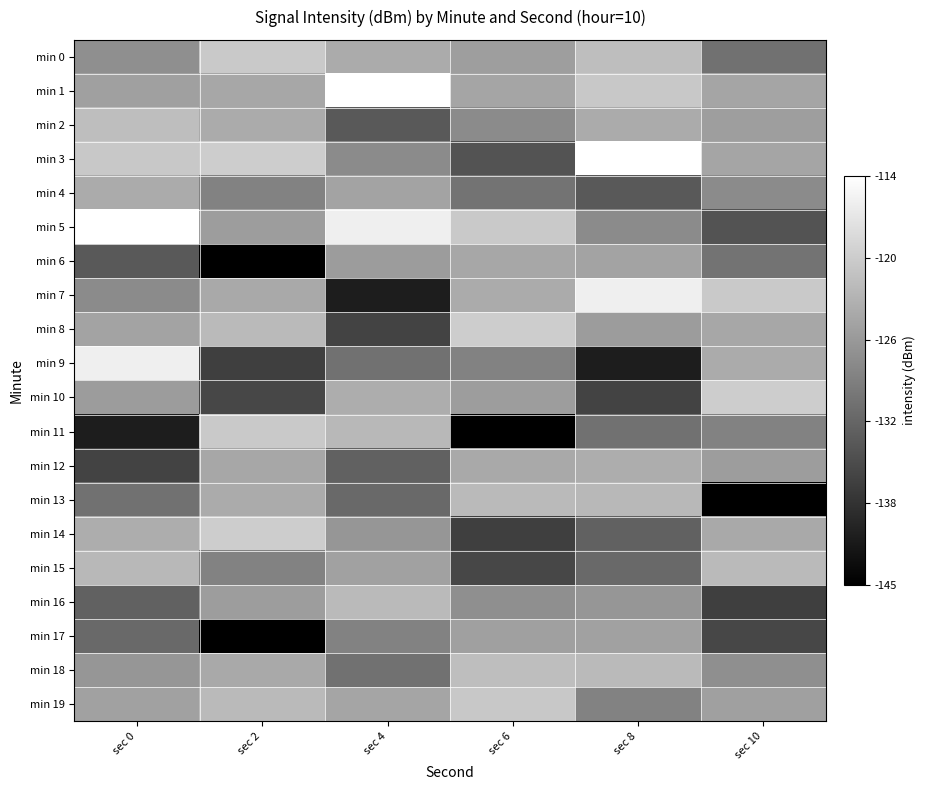

Which has a higher value, sec 6 or sec 8?

sec 8